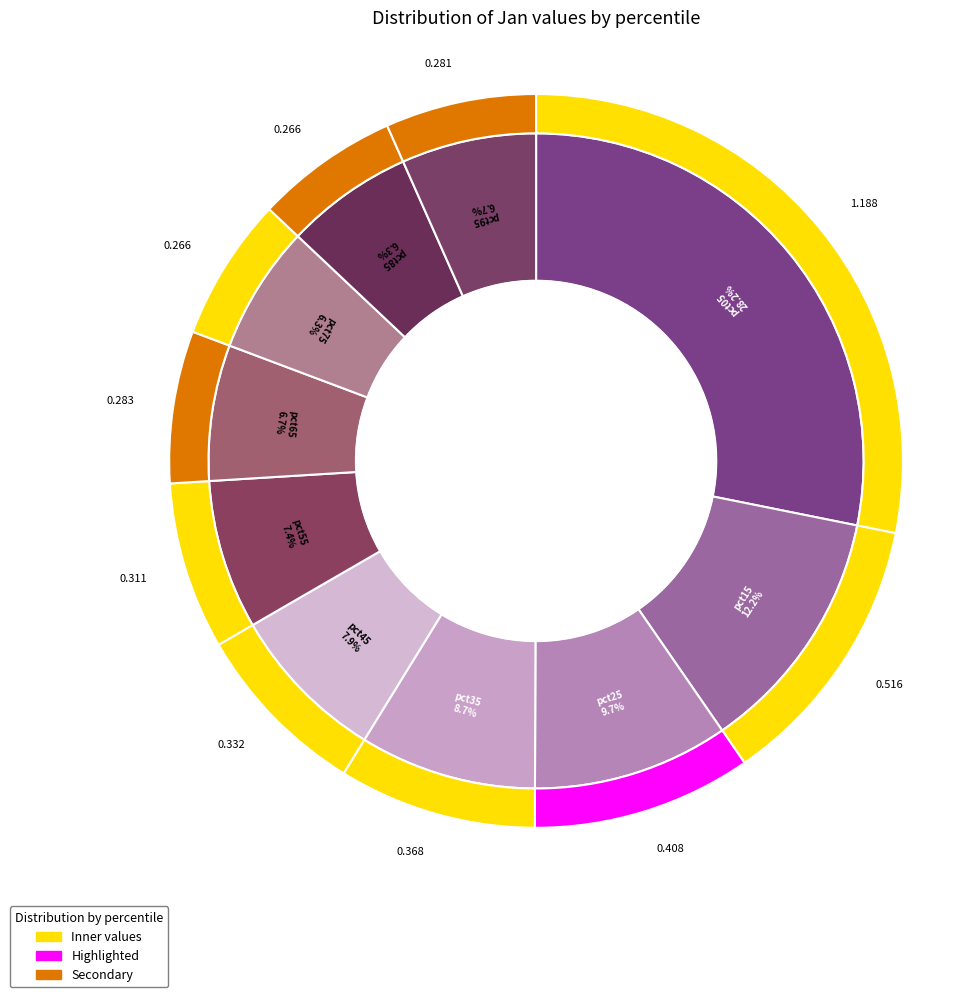

How many slices are in this pie chart?

10